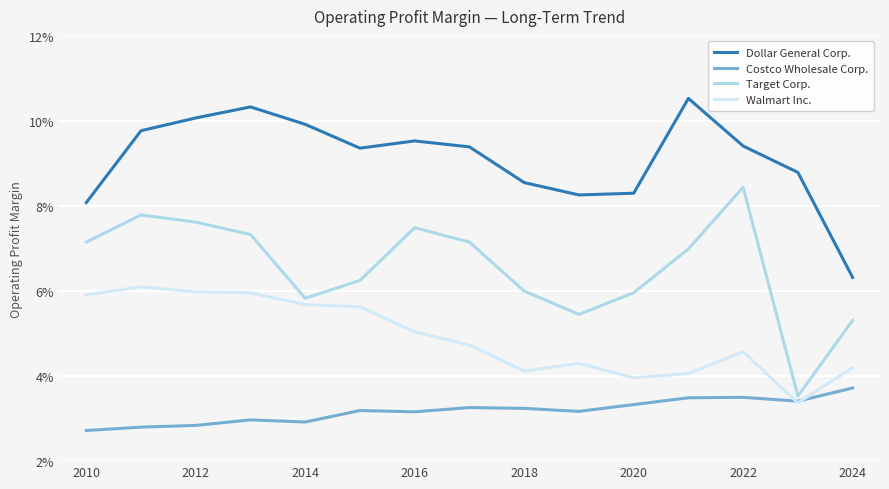

Does the chart have visible grid lines?

Yes